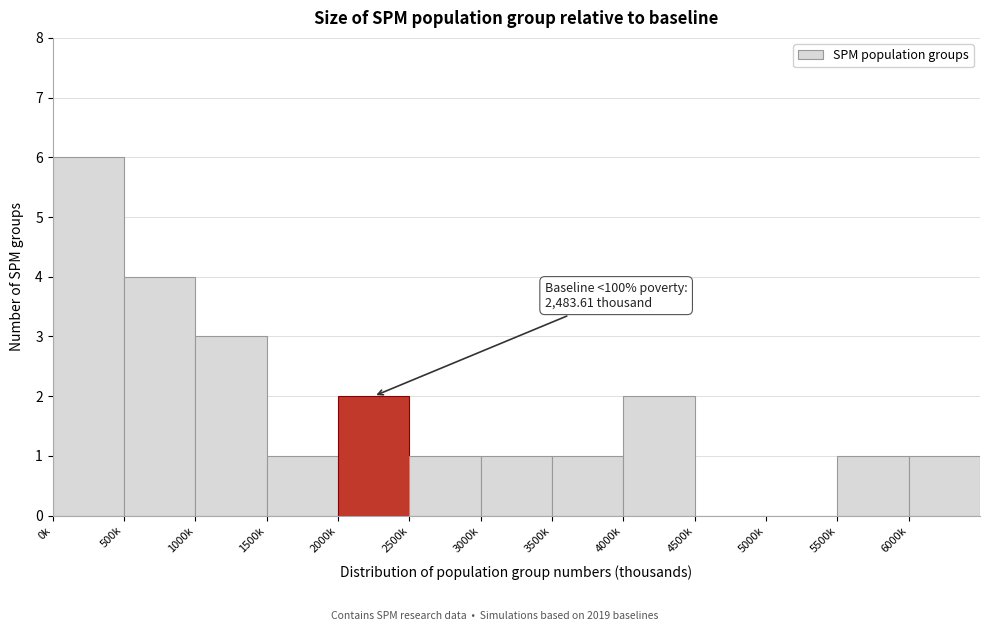

Reading left to right, what are all the values shown in this chart?

0k=6	500k=4	1000k=3	1500k=1	2000k=2	2500k=1	3000k=1	3500k=1	4000k=2	4500k=0	5000k=0	5500k=1	6000k=1